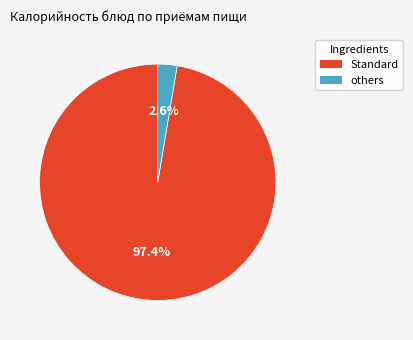

Does any single category account for the majority?

Yes